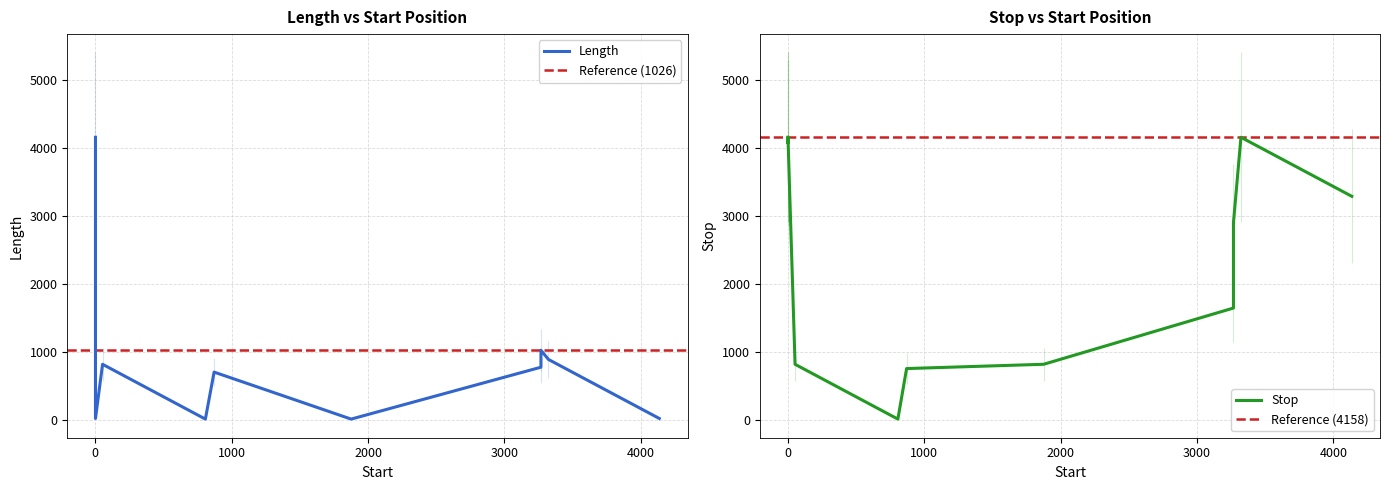

Reading left to right, transcribe all the data shown in this chart.

Length: 4158	820	14	705	14	777	1026	891	23	753	23
Stop: 4158	820	14	757	820	1647	2901	4158	3290	4075	4158